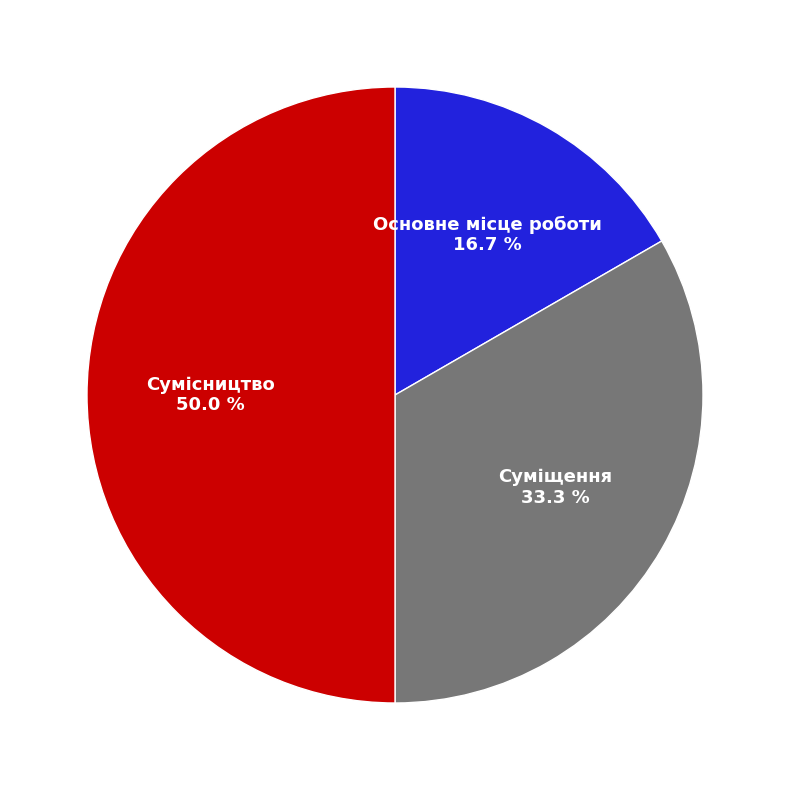

Rank the categories by value from highest to lowest.

Сумісництво, Суміщення, Основне місце роботи